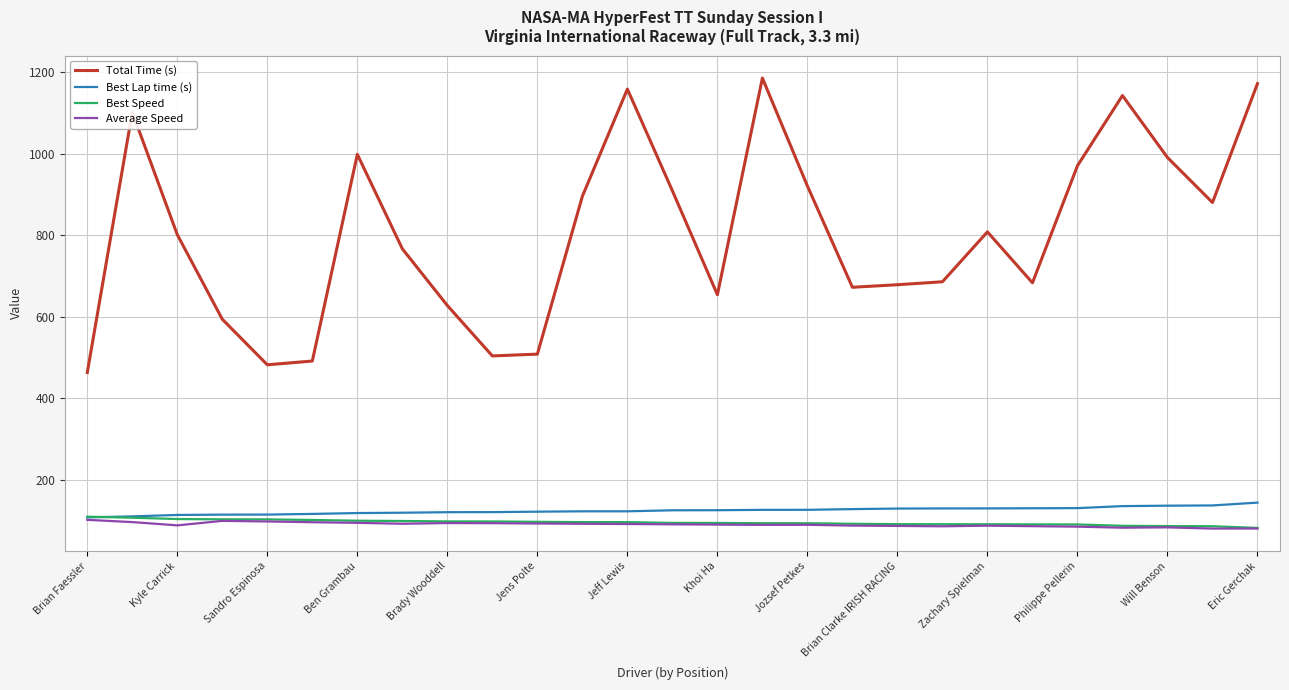

Which series has the largest total across all categories?

Total Time (s)